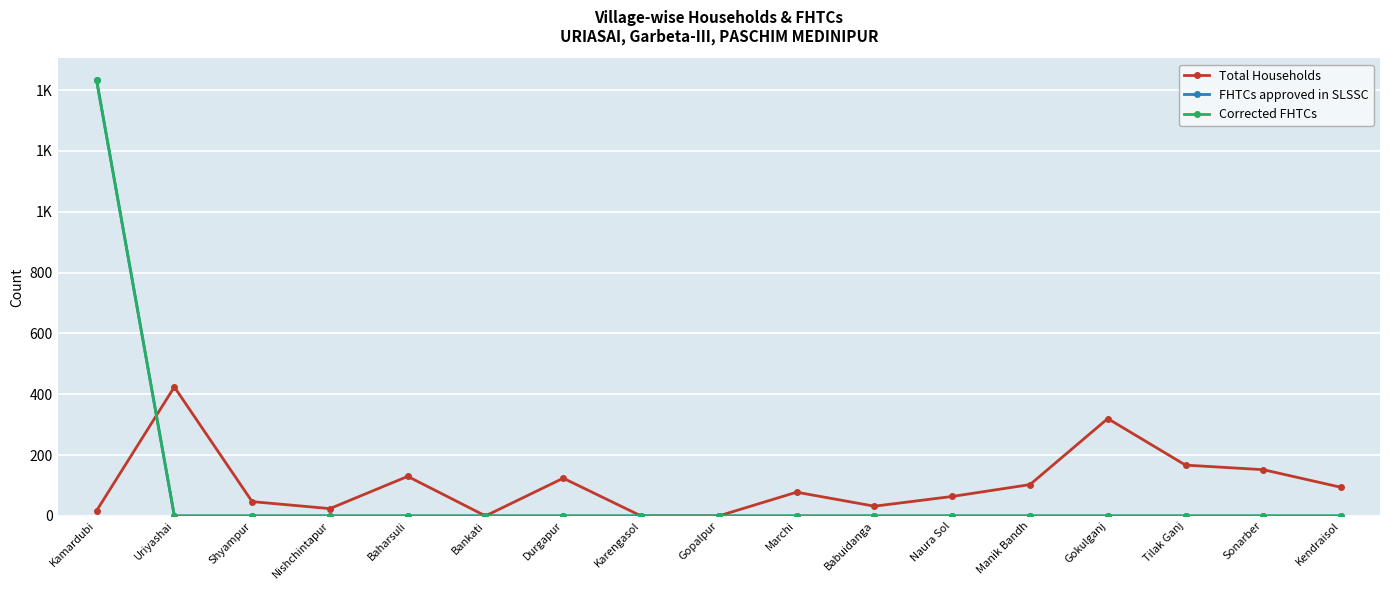

Is this an area chart (filled region under the line)?

No